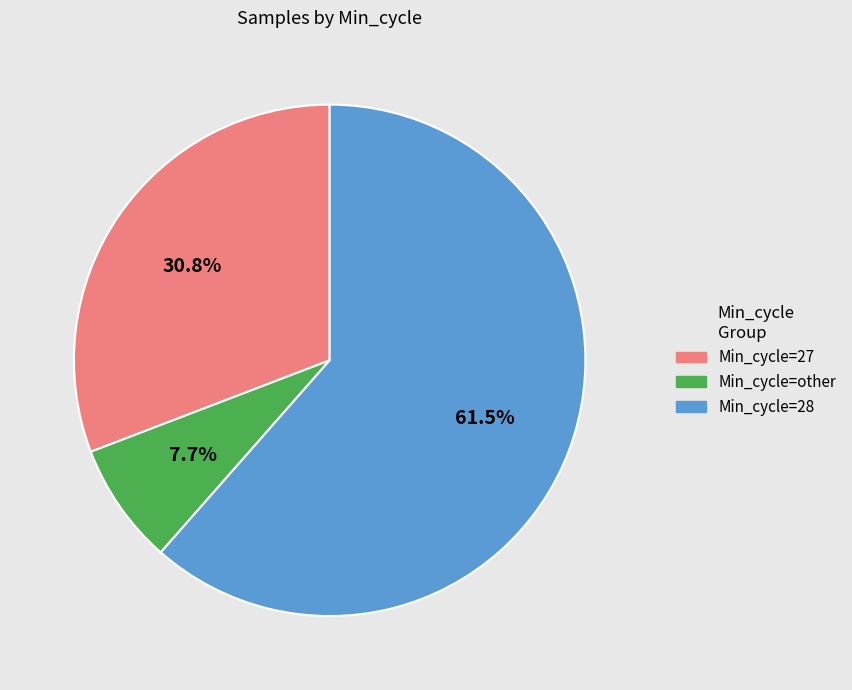

Which category has the smallest portion of the pie?

Min_cycle=other